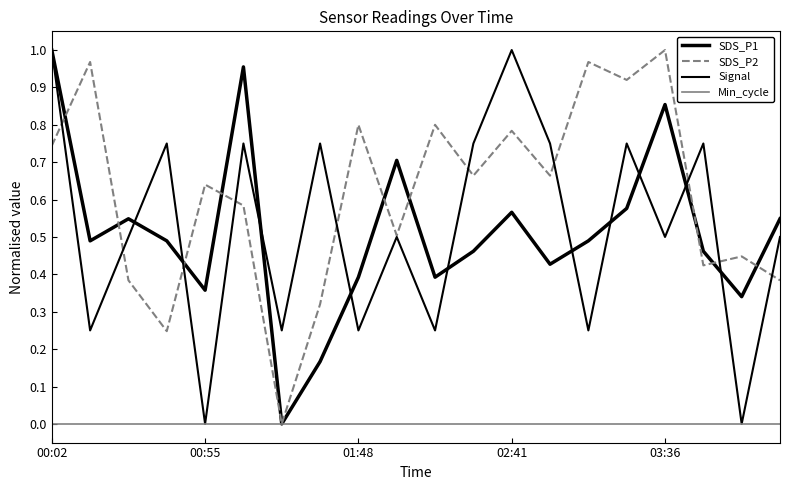

True or false: SDS_P1 has more than 0 interior local peaks.

True